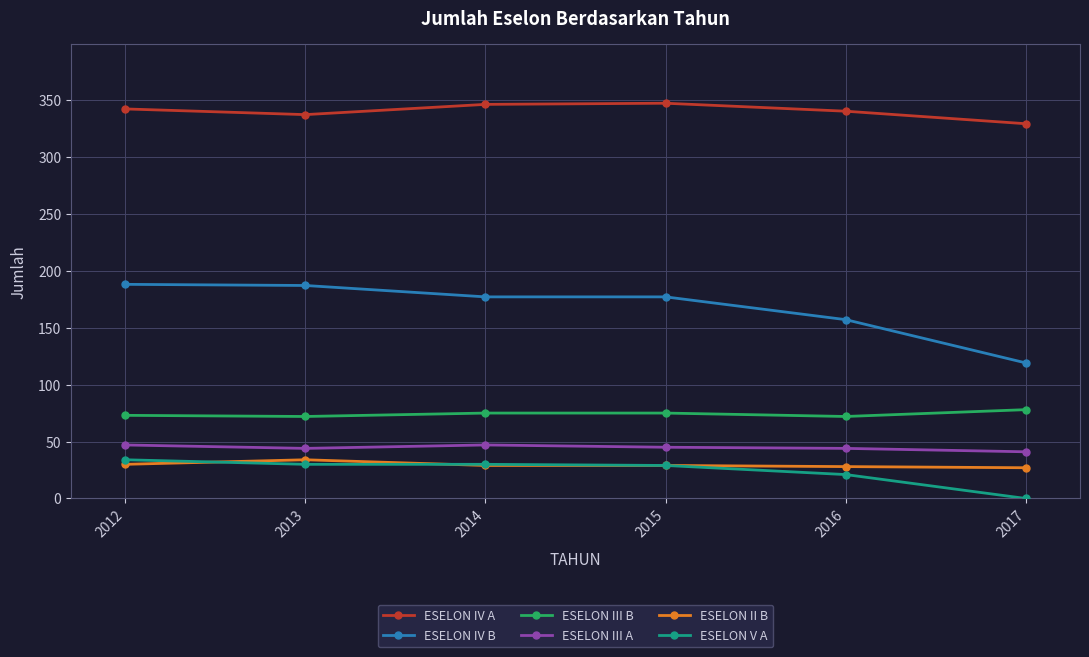

Is this an area chart (filled region under the line)?

No